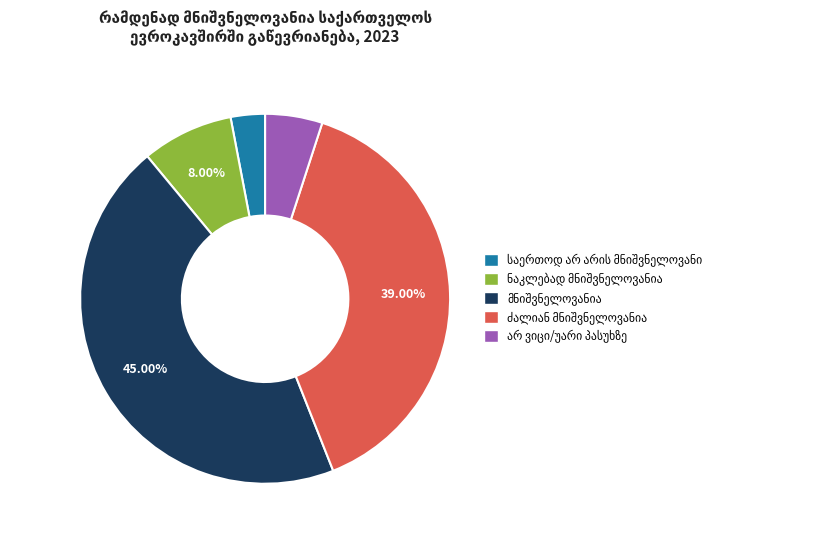

Does any single category account for the majority?

No